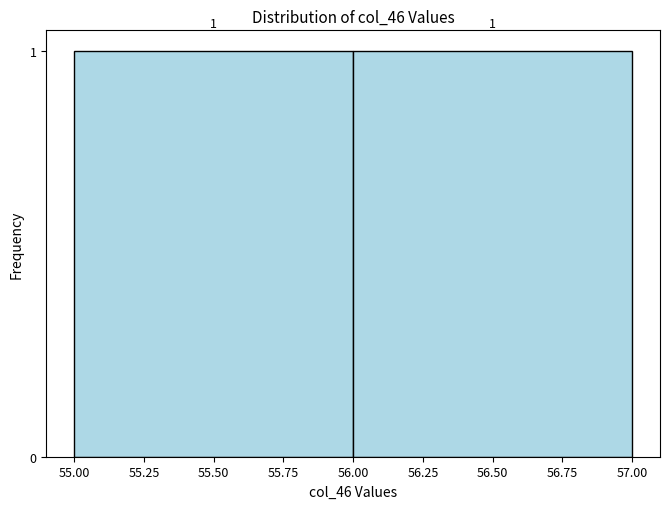

Reading left to right, list every bar in this chart as the range it spans on the x-axis followed by its height.

55.00 to 56.00: 1
56.00 to 57.00: 1